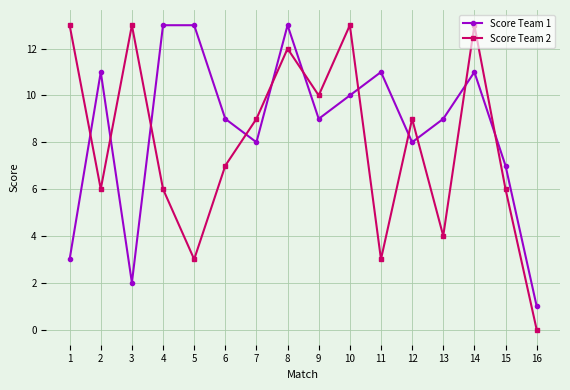

How many positive values does the Score Team 2 series have?

15